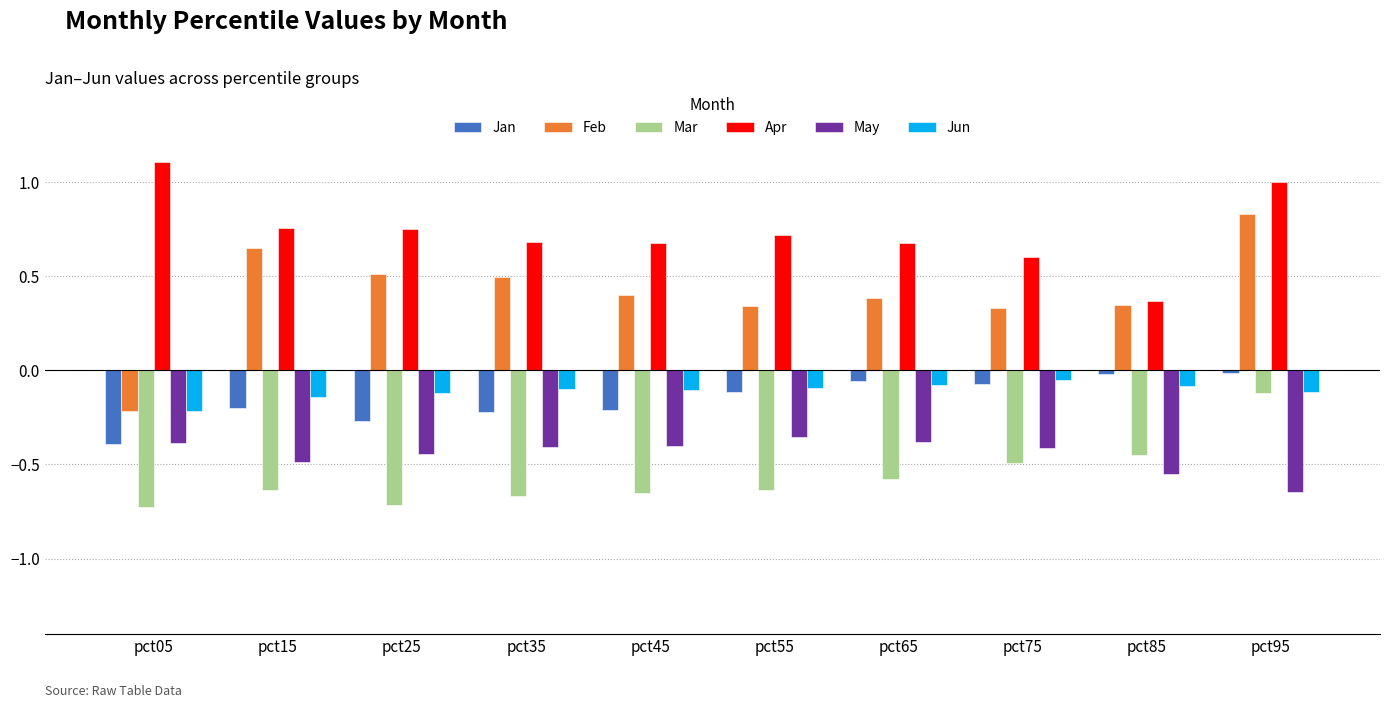

What is the sum of the Mar values at pct35 and pct15?

-1.3